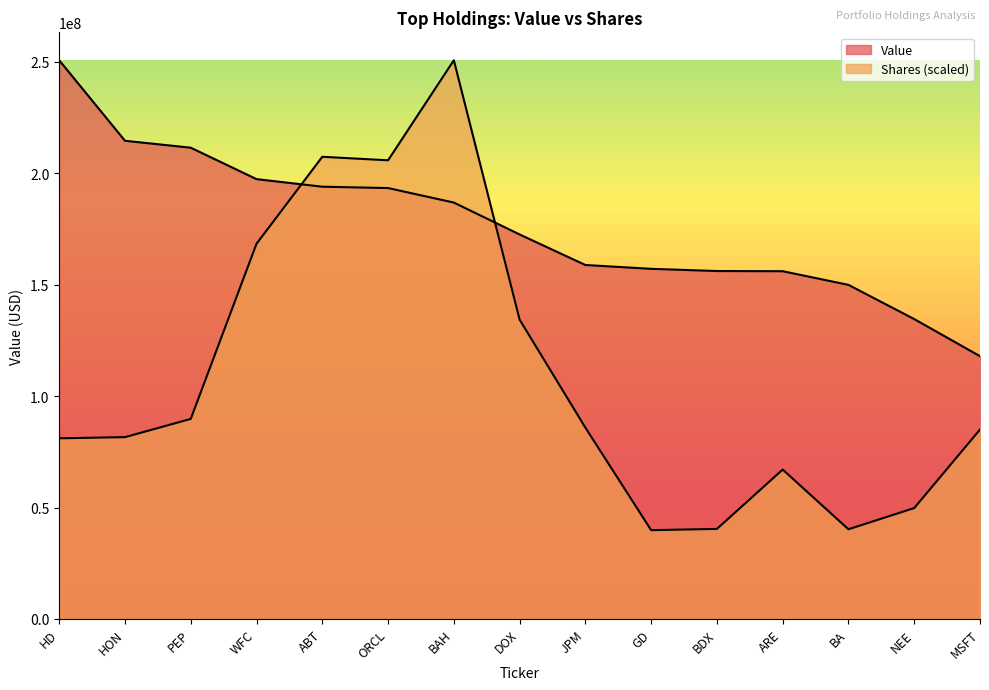

True or false: Shares or principal amount and Value intersect in this chart.

True